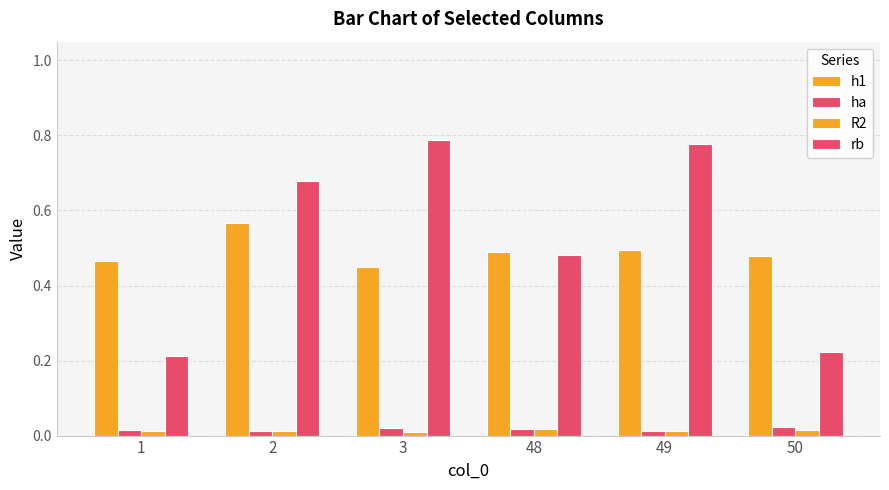

What is the value of the h1 bar at the 1st from the left?

0.5